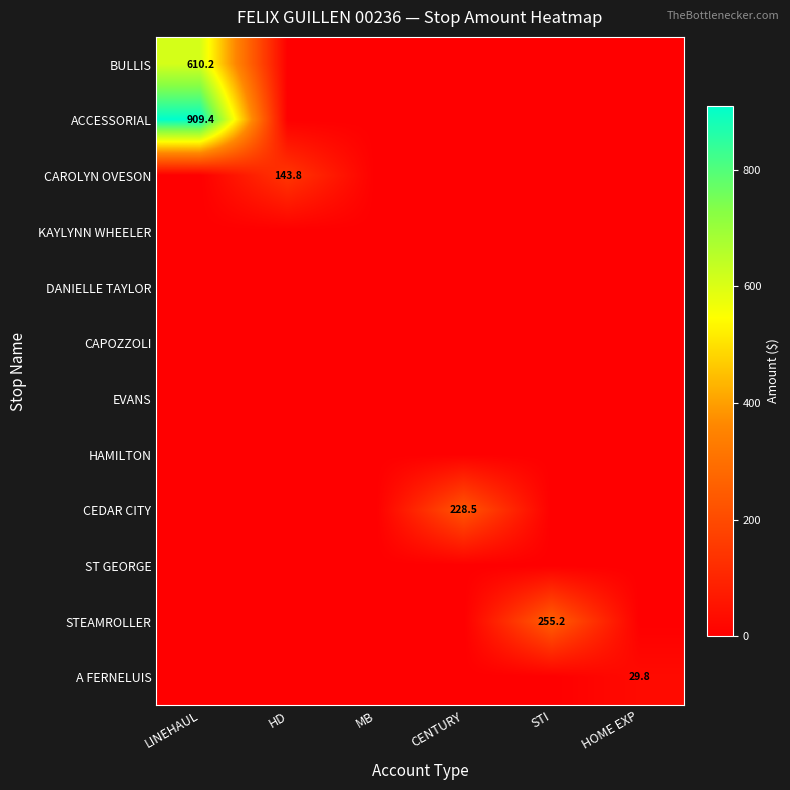

Read the BULLIS value at LINEHAUL.

610.2